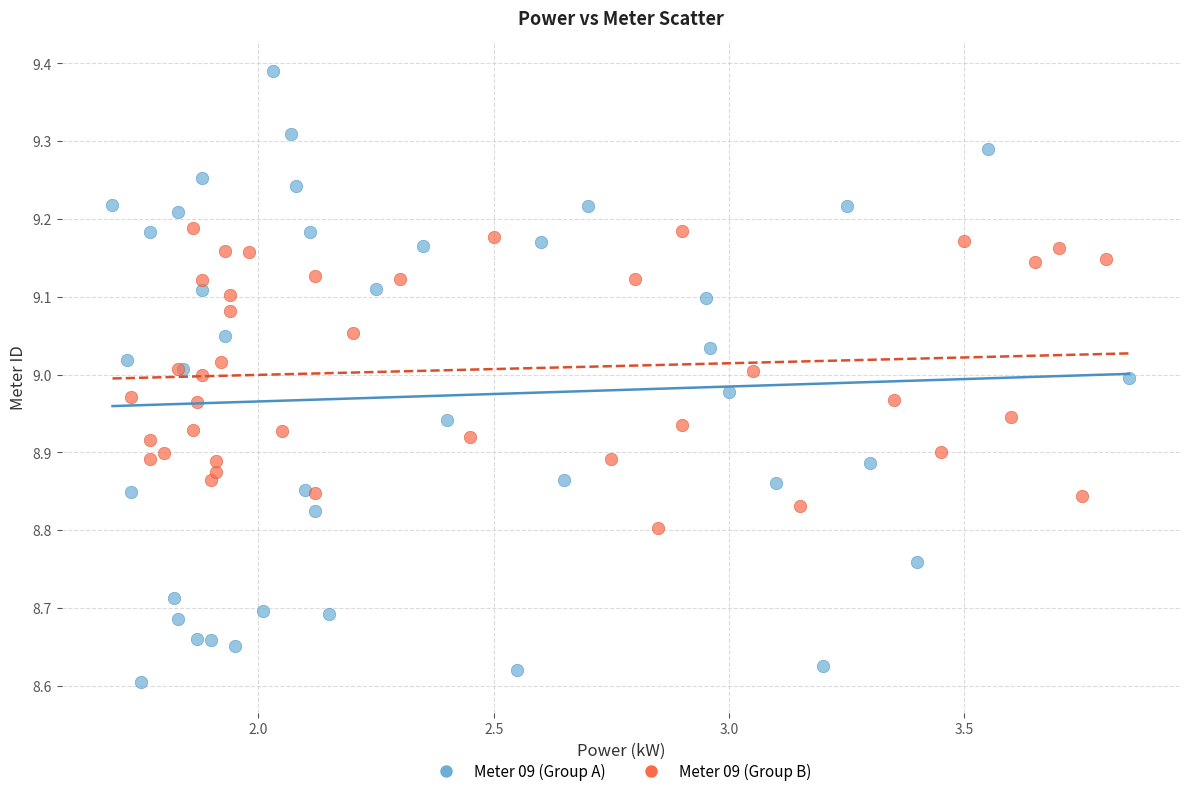

Which series has the largest Y range (max minus min)?

Meter 09 (Group A)